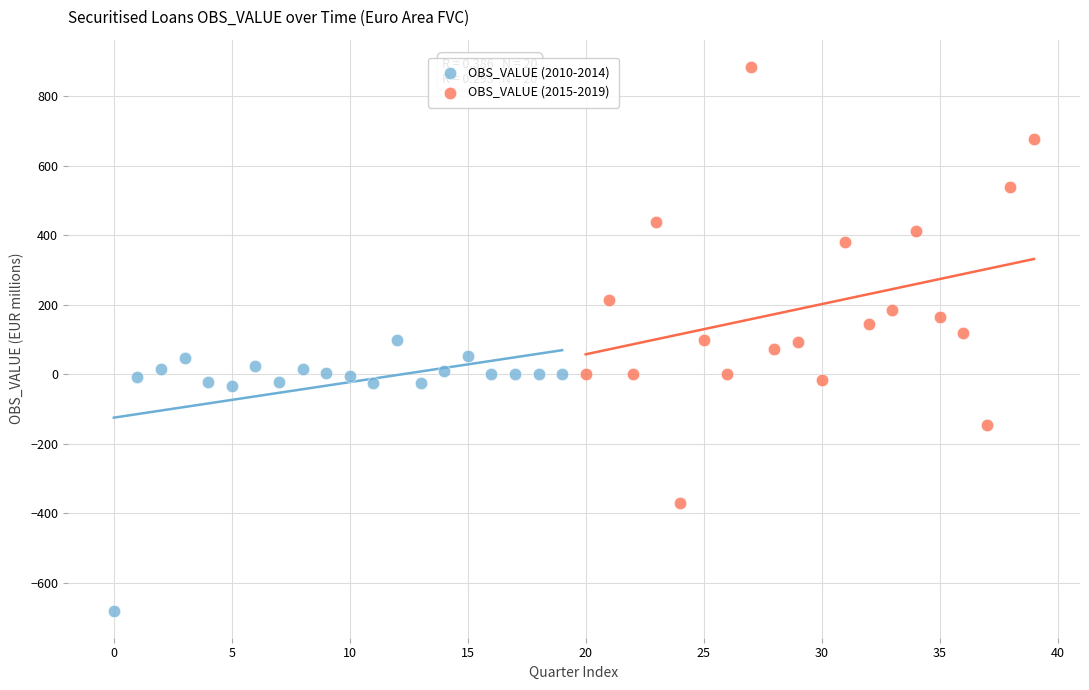

What are all the series names shown in the legend?

OBS_VALUE (2010-2014), OBS_VALUE (2015-2019)